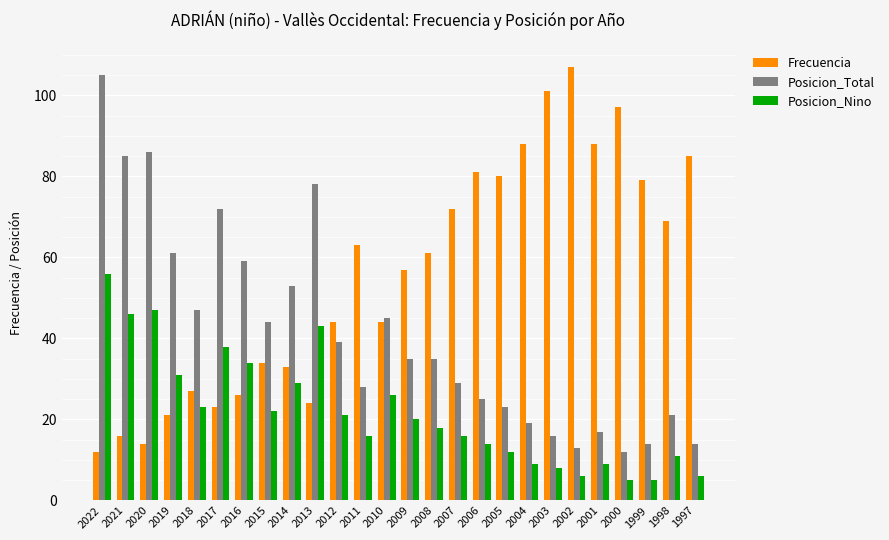

What is the approximate value of Posicion_Total at 2015, to the nearest 5?

45